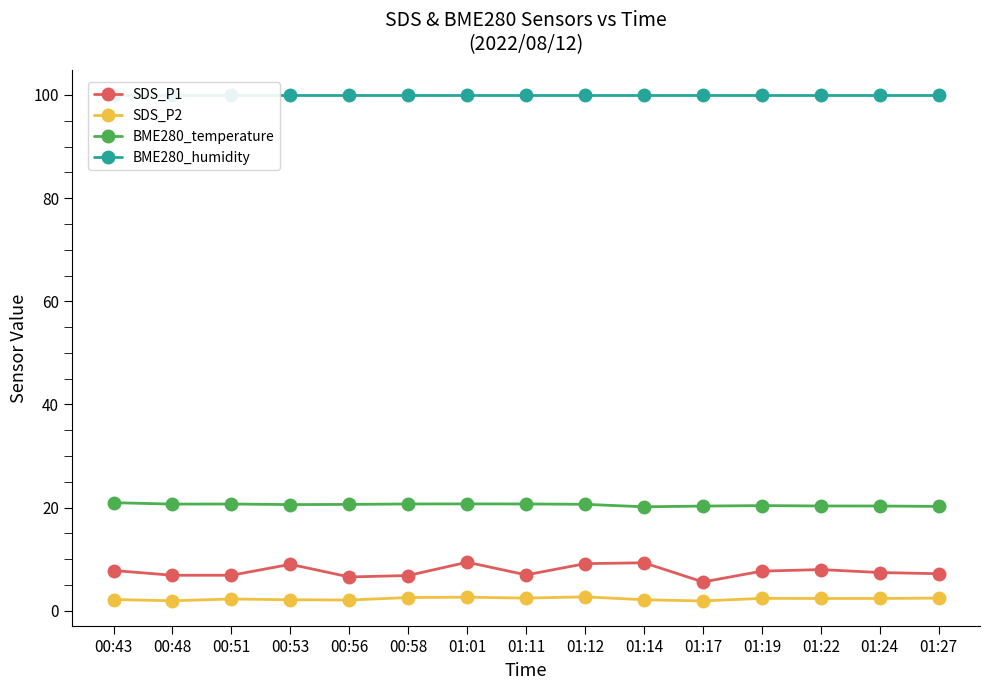

True or false: SDS_P1 and SDS_P2 cross at least once.

False